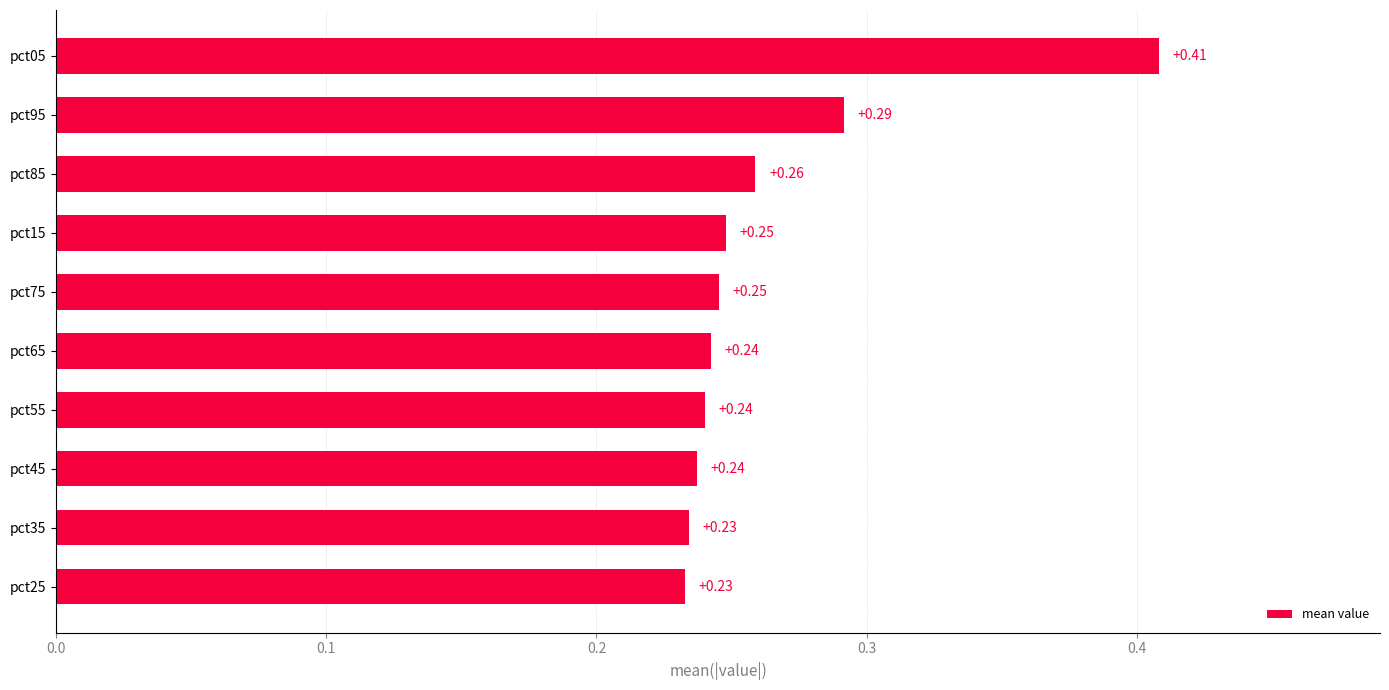

How many values are between 0 and 1?

10